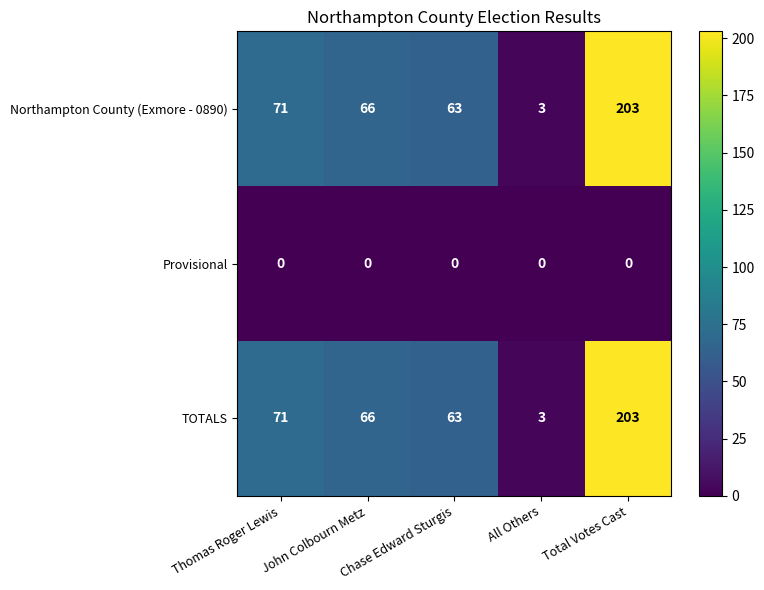

What is the total value across all series at Thomas Roger Lewis?

142